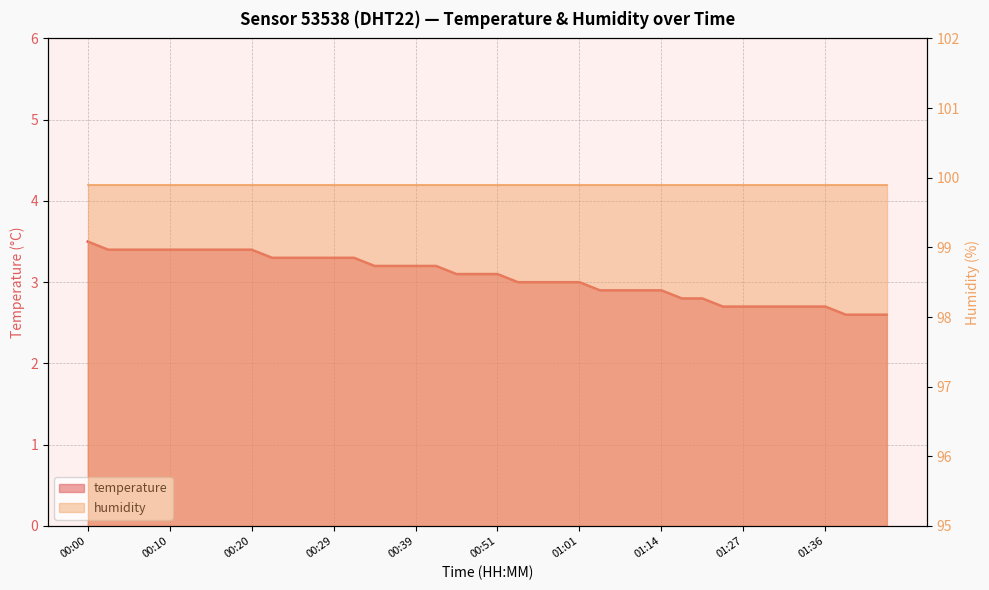

What is the greatest value displayed?

3.5